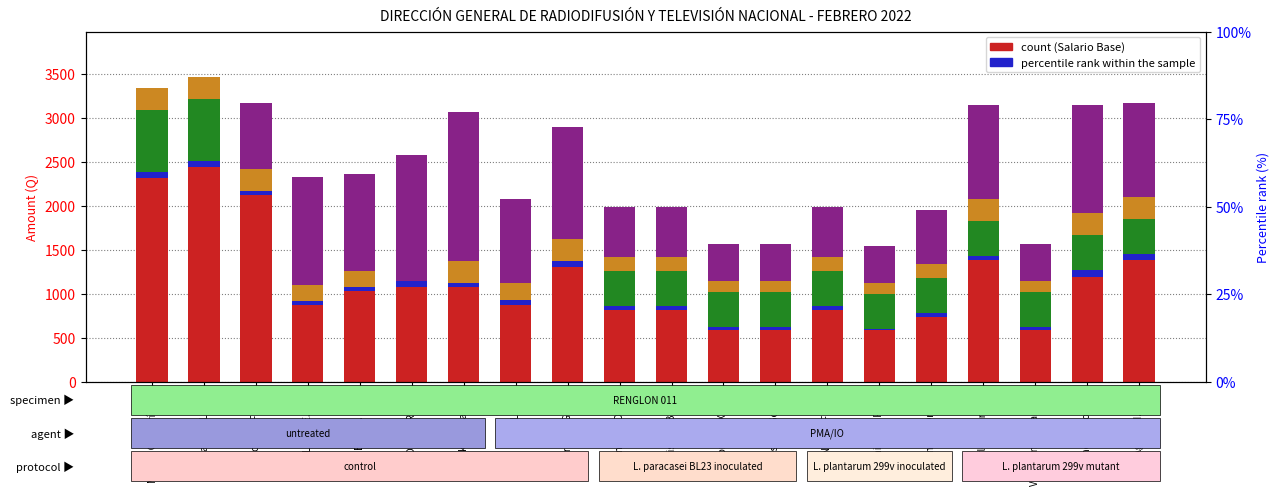

Between Ericka M. Barrios and Cesar R. Gomez, which series saw the biggest shift?

BONO AJUSTE